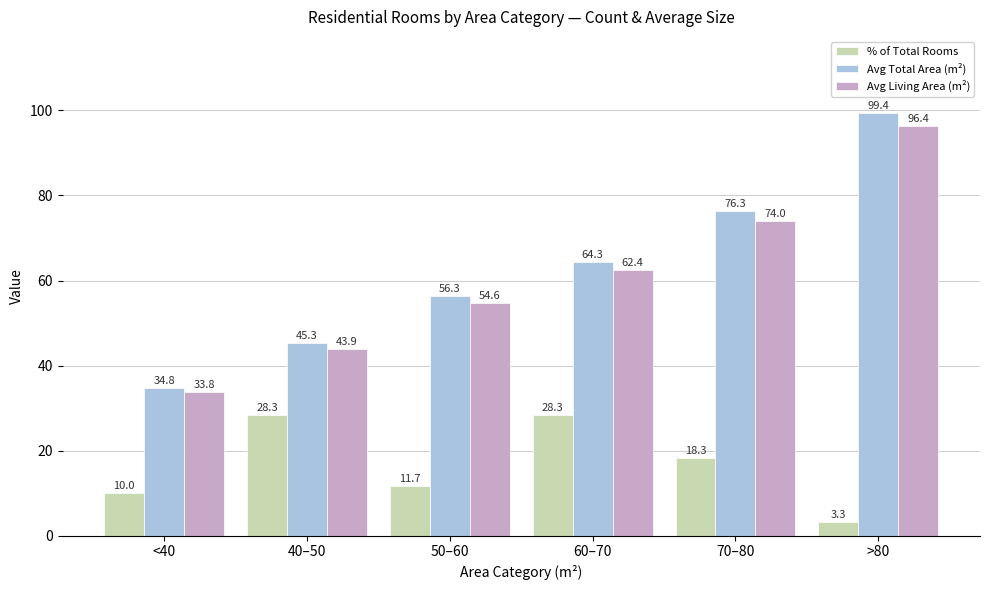

Which series changed the most between 40–50 and 50–60?

% of Total Rooms